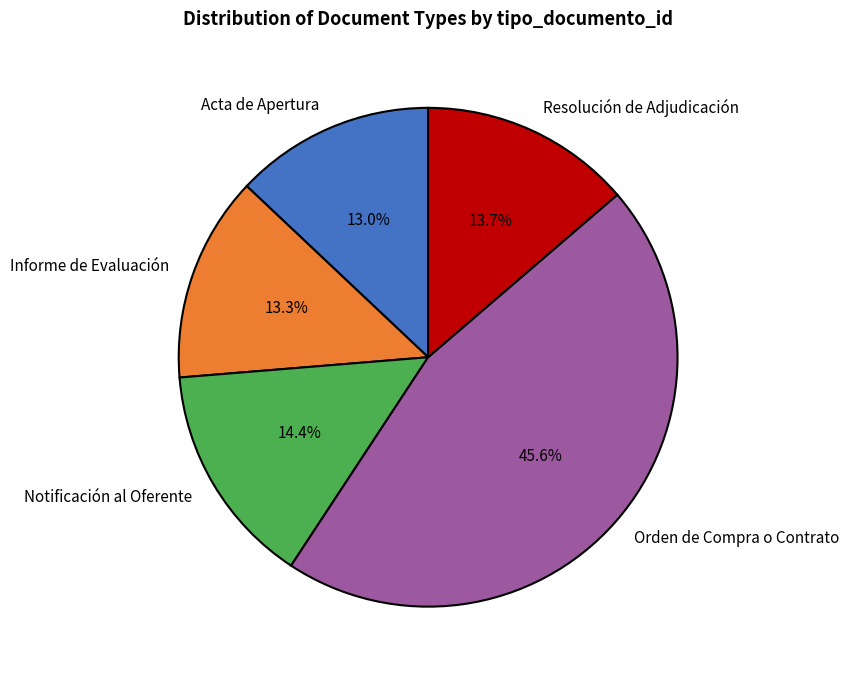

Which category has the biggest portion of the pie?

Orden de Compra o Contrato